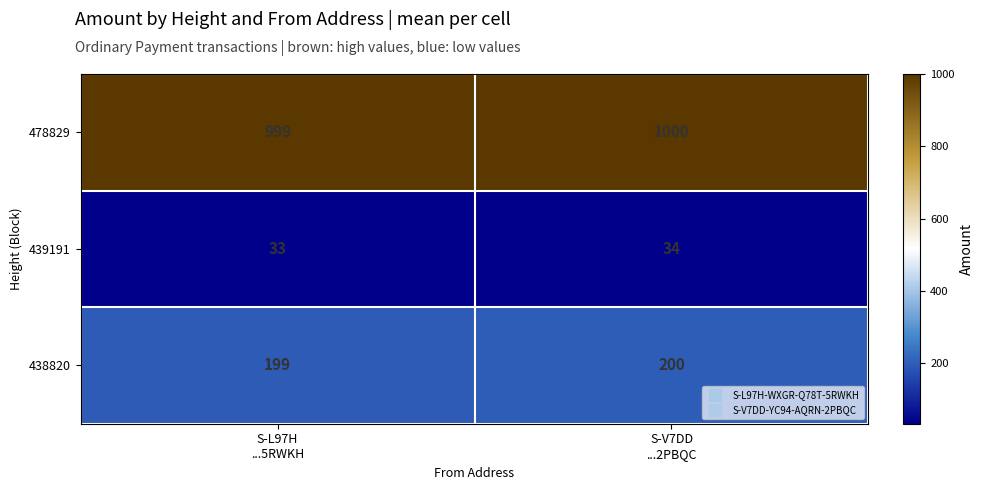

At how many categories does at least one series exceed 748?

2